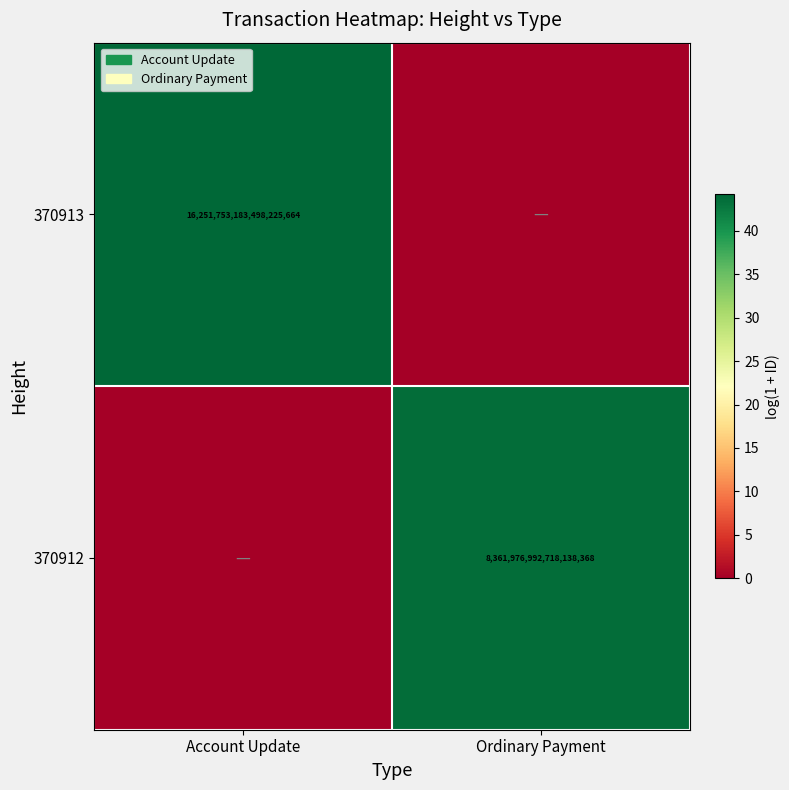

Between Account Update and Ordinary Payment, which is larger?

Ordinary Payment